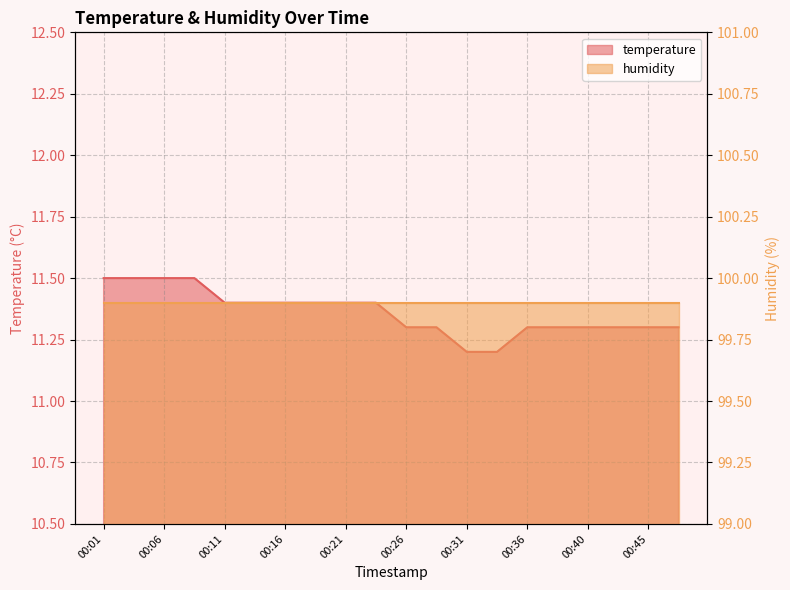

Approximately how many times larger is the value at 00:18 compared to 00:01?

1.0